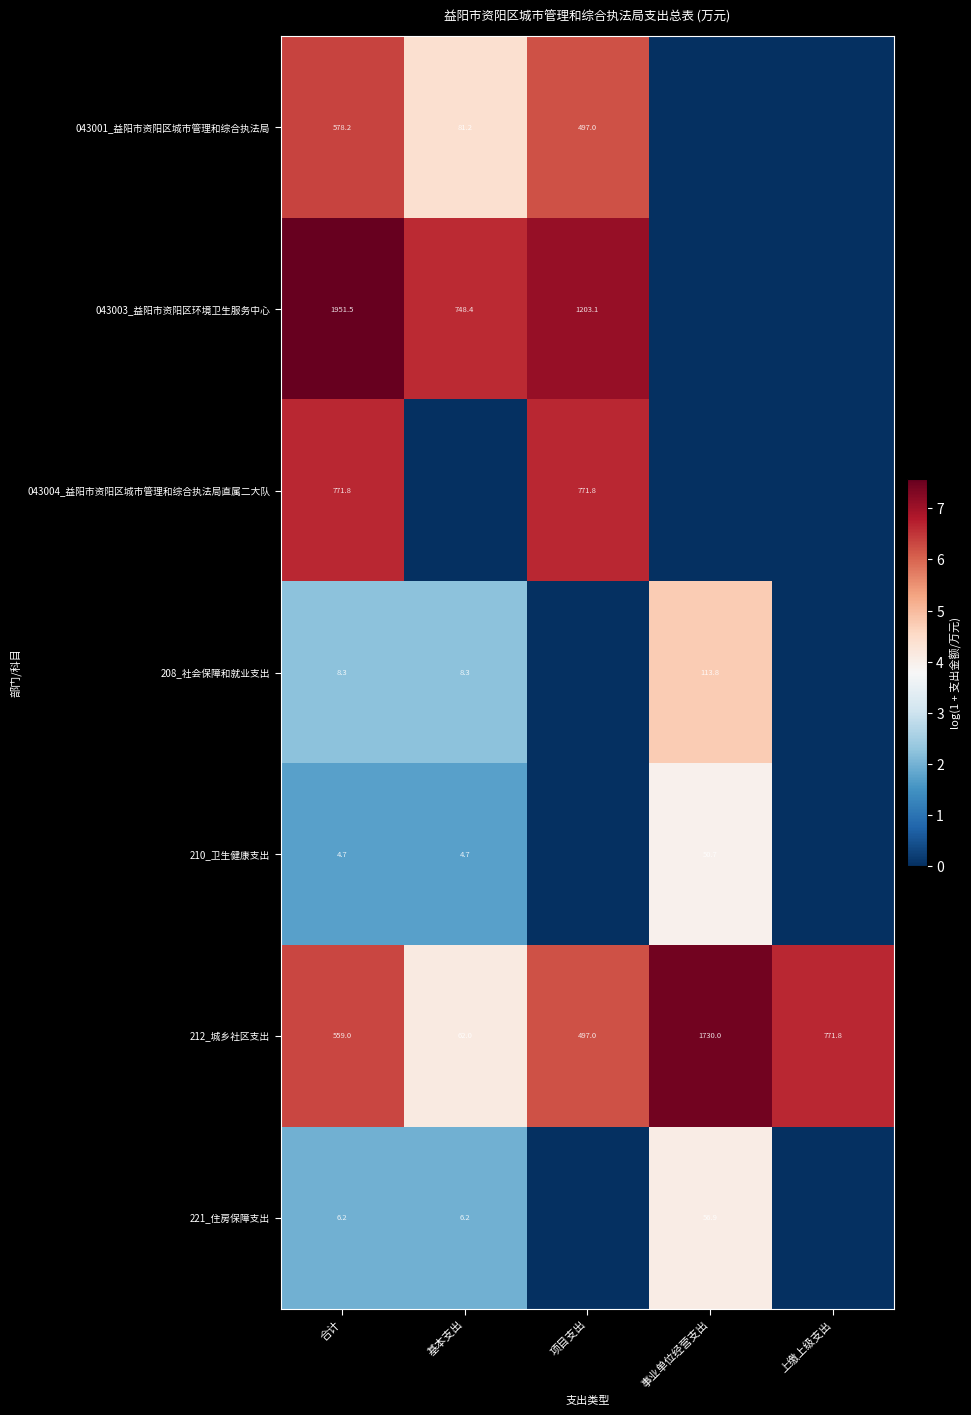

What is the greatest value displayed?

7.6